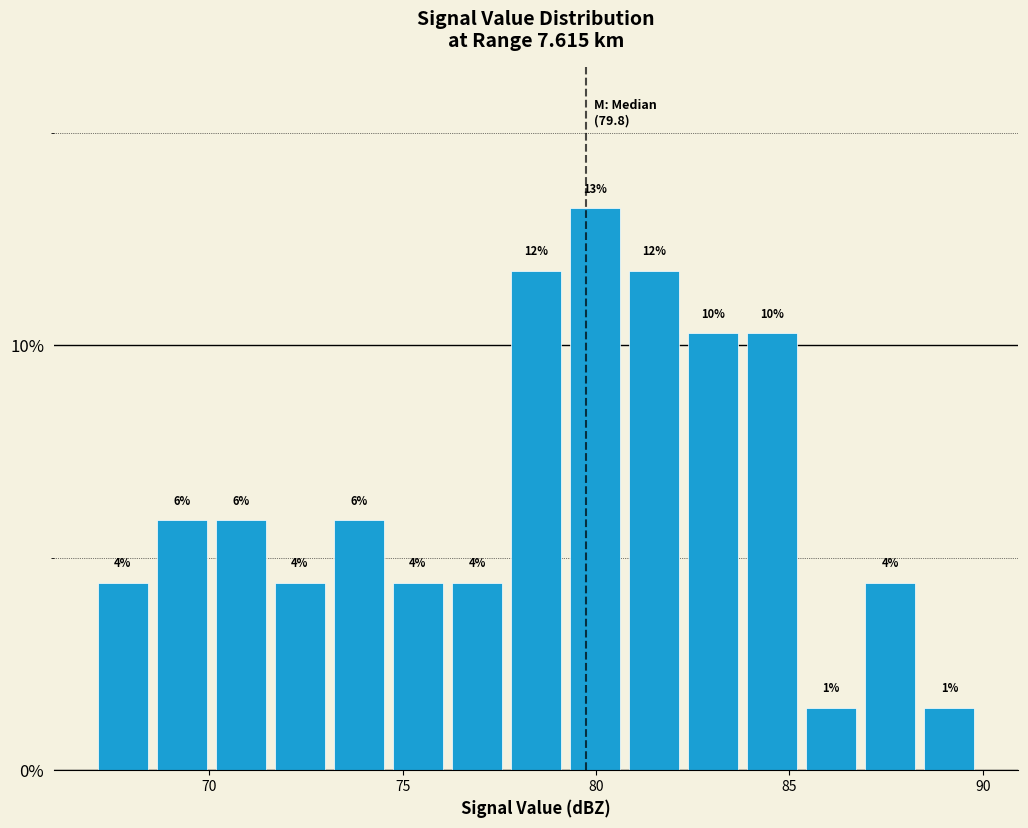

Read against the x-axis, roughly where is the centre of the tallest bar?

80.0